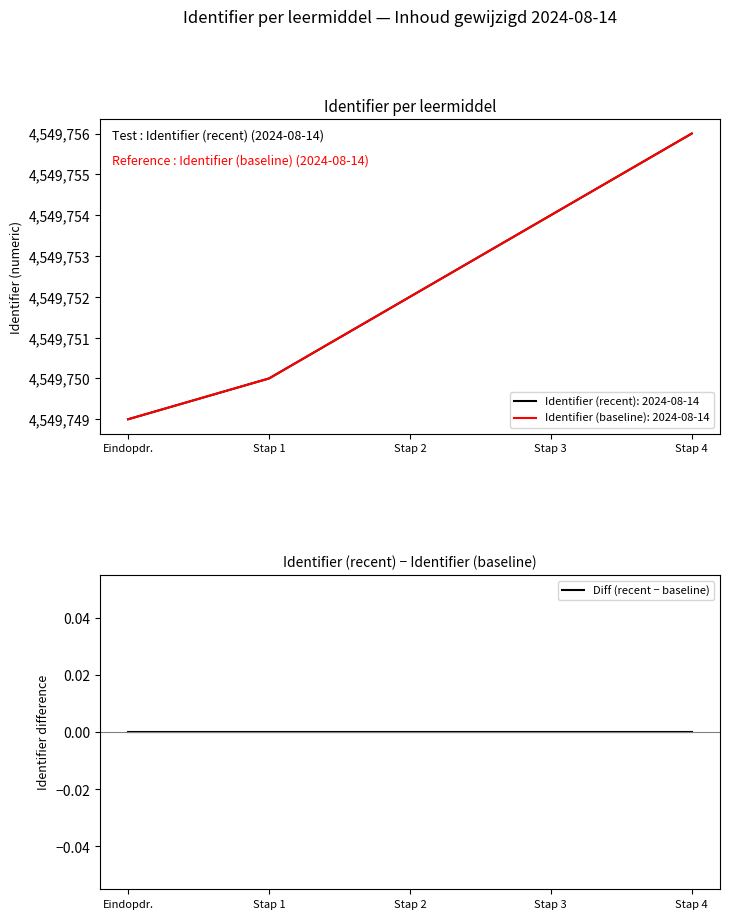

At how many categories does at least one series exceed 4549753?

2